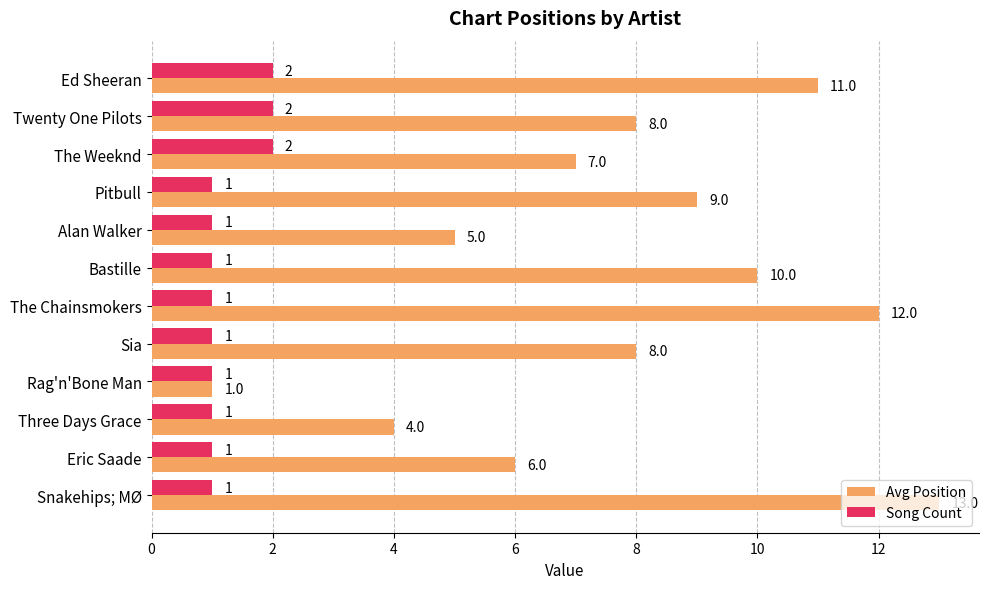

The value of Song Count at Pitbull is 1. True or false?

True